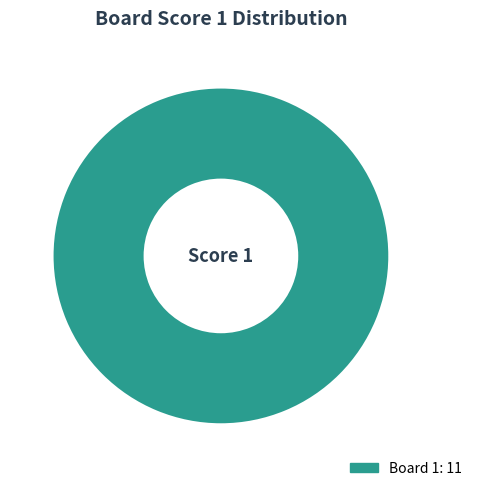

Is there any slice that represents more than half of the pie?

Yes